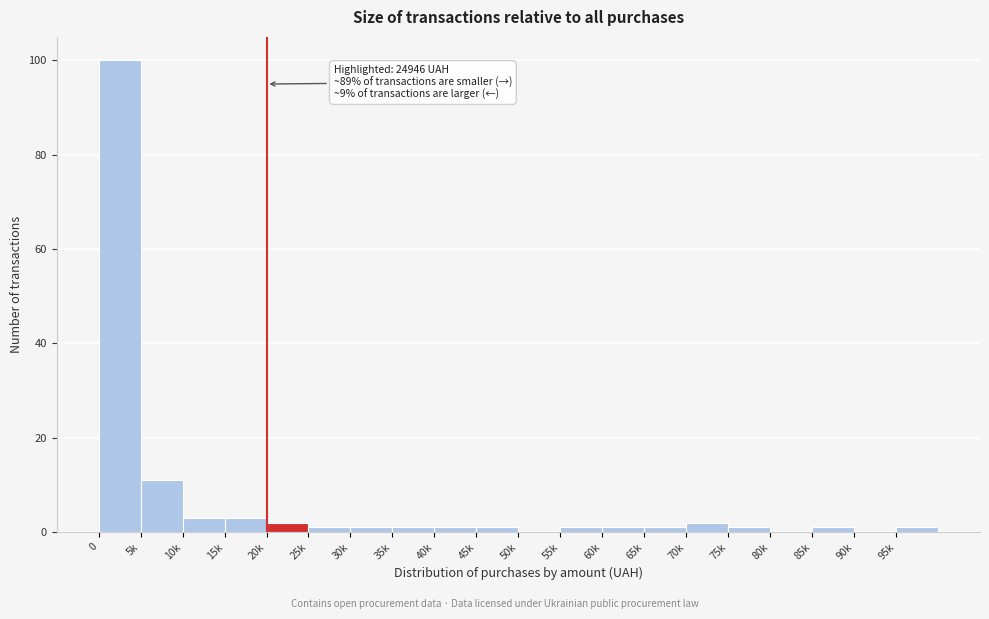

Reading left to right, extract all data points from this chart.

0=100	5k=11	10k=3	15k=3	20k=2	25k=1	30k=1	35k=1	40k=1	45k=1	50k=0	55k=1	60k=1	65k=1	70k=2	75k=1	80k=0	85k=1	90k=0	95k=1